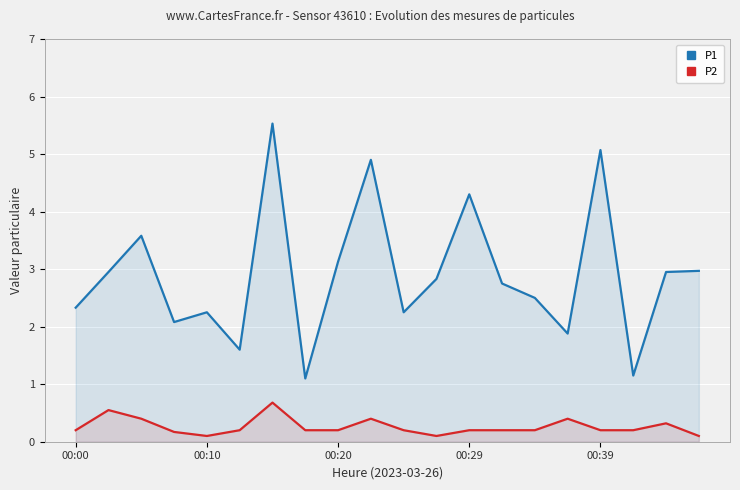

Is it true that P2 equals 0.2 at 00:00?

True